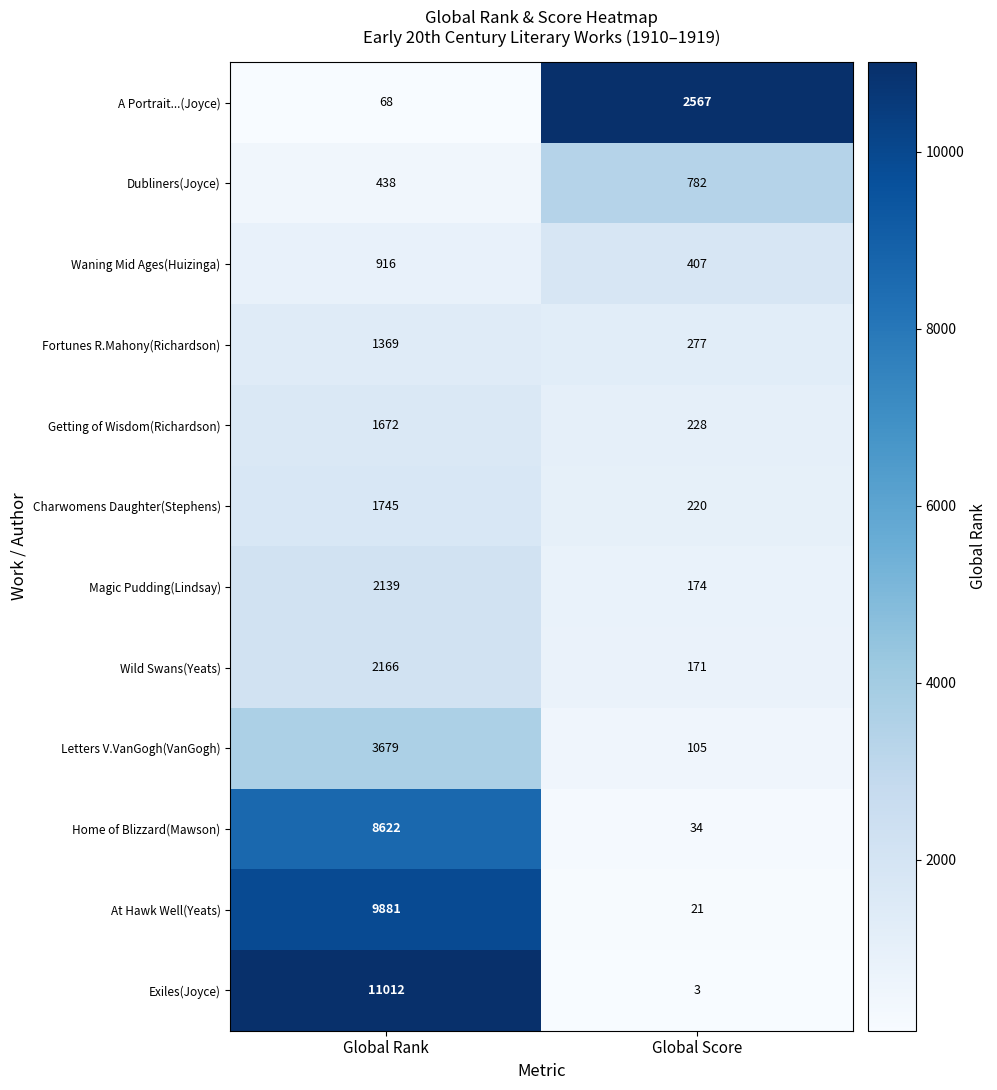

The value of Exiles(Joyce) at Global Rank is 7335. True or false?

False